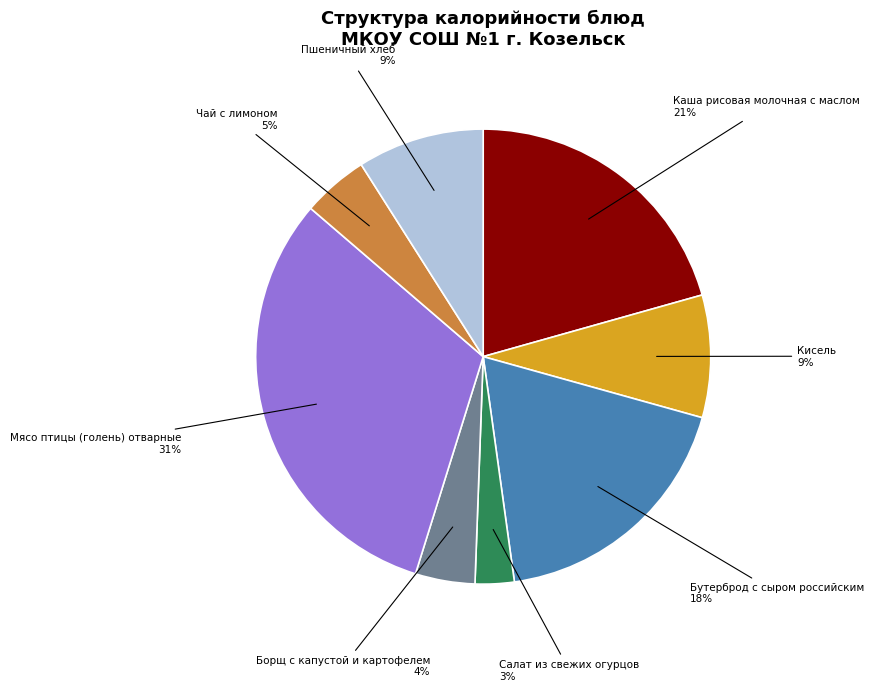

Count the number of slices in the pie.

8